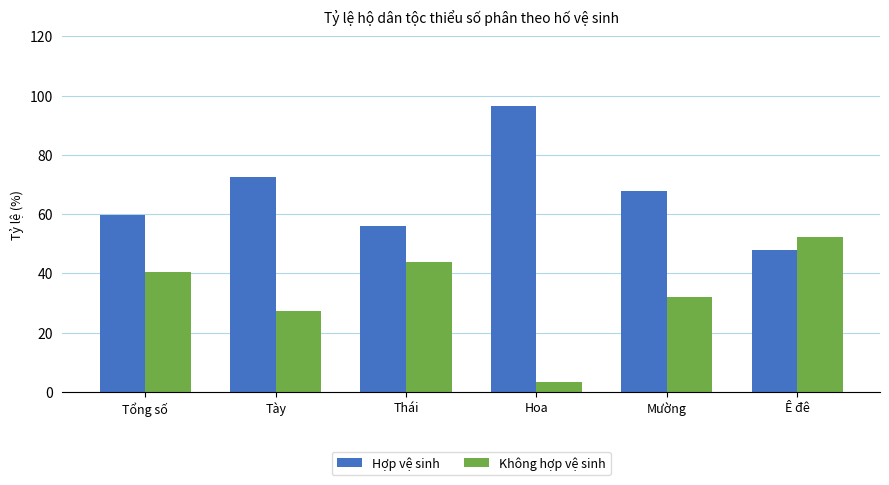

The value of Hợp vệ sinh at Ê đê is 26.5. True or false?

False